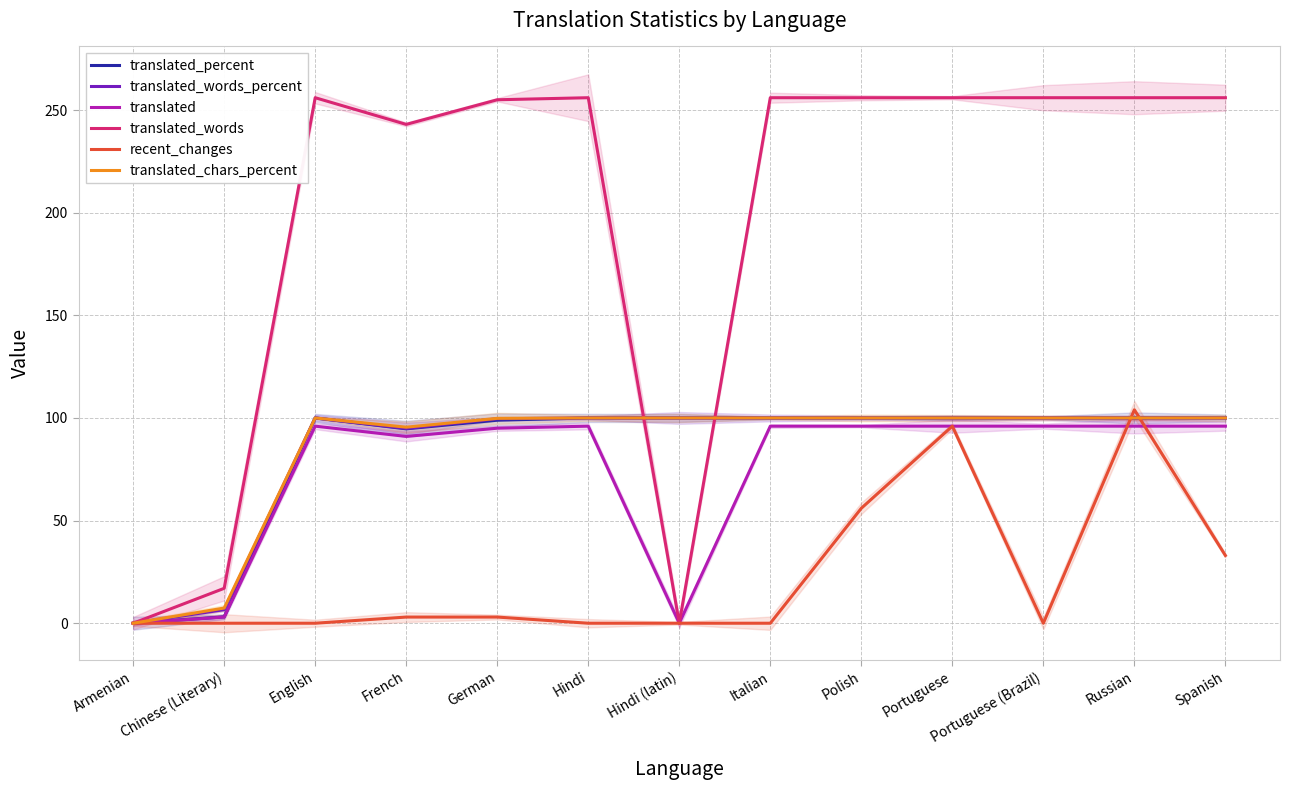

What is the sum of the translated_chars_percent values at English and Chinese (Literary)?

107.4